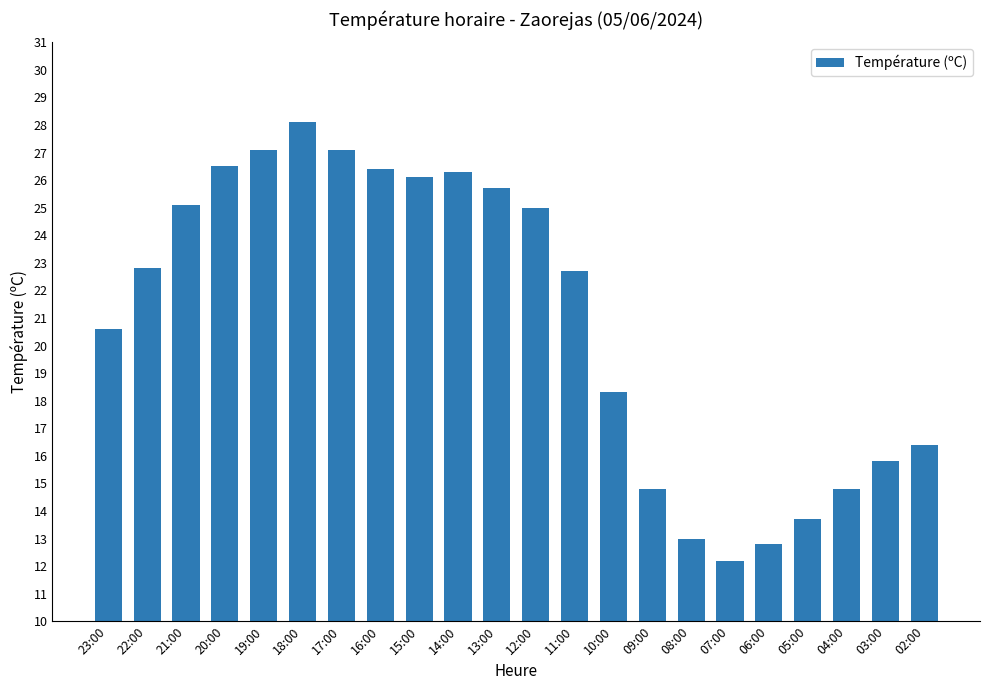

What is the ratio of the value at 07:00 to the value at 22:00?

0.5